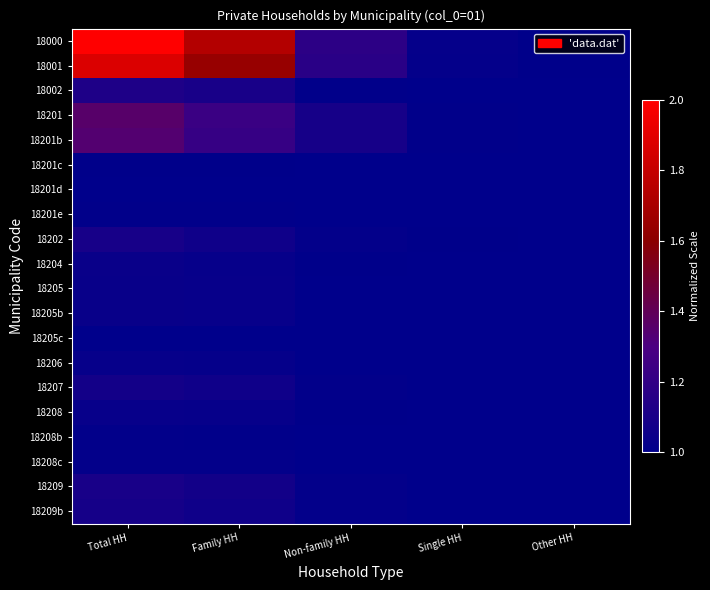

List the series in order of their peak value, highest first.

18000, 18001, 18201, 18201b, 18002, 18209, 18202, 18209b, 18207, 18204, 18205, 18205b, 18208, 18206, 18208c, 18208b, 18201e, 18201c, 18201d, 18205c